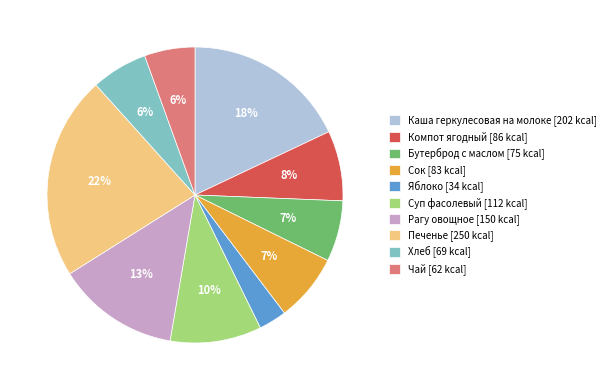

Which slice is the largest?

Печенье